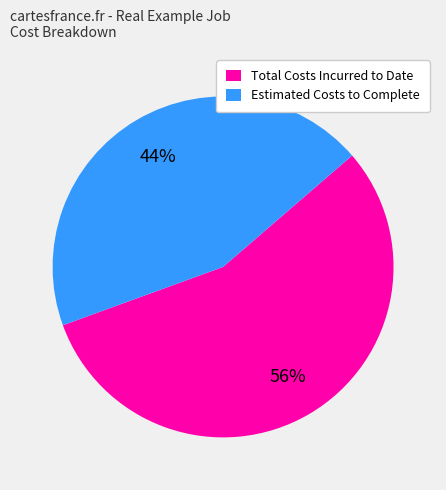

Rank the categories by value from lowest to highest.

Estimated Costs to Complete, Total Costs Incurred to Date